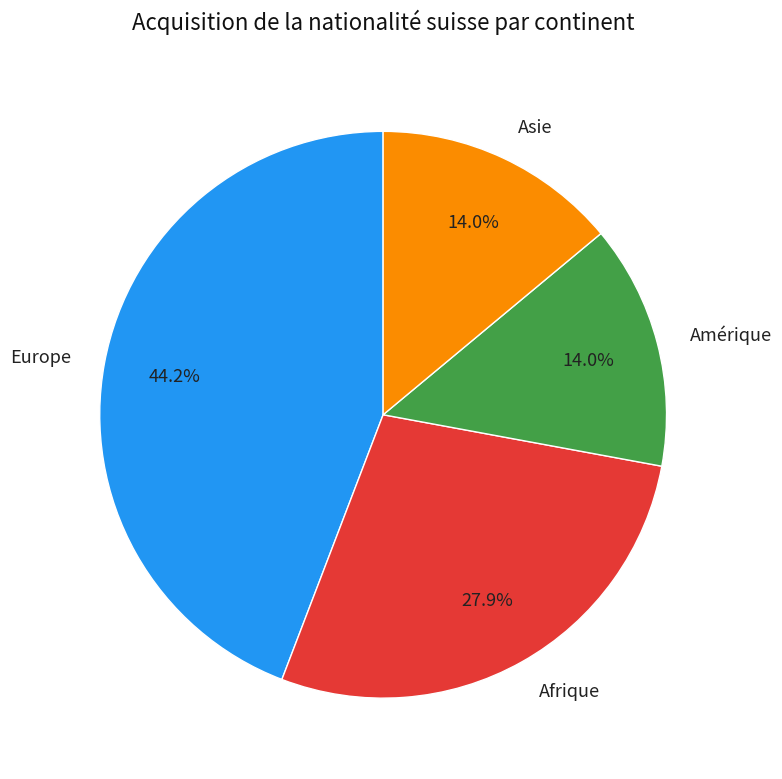

Count the number of slices in the pie.

4